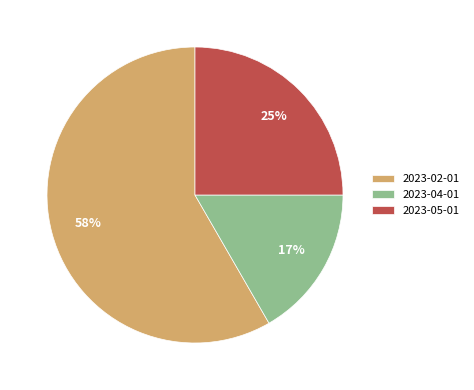

How many segments does this pie chart have?

3